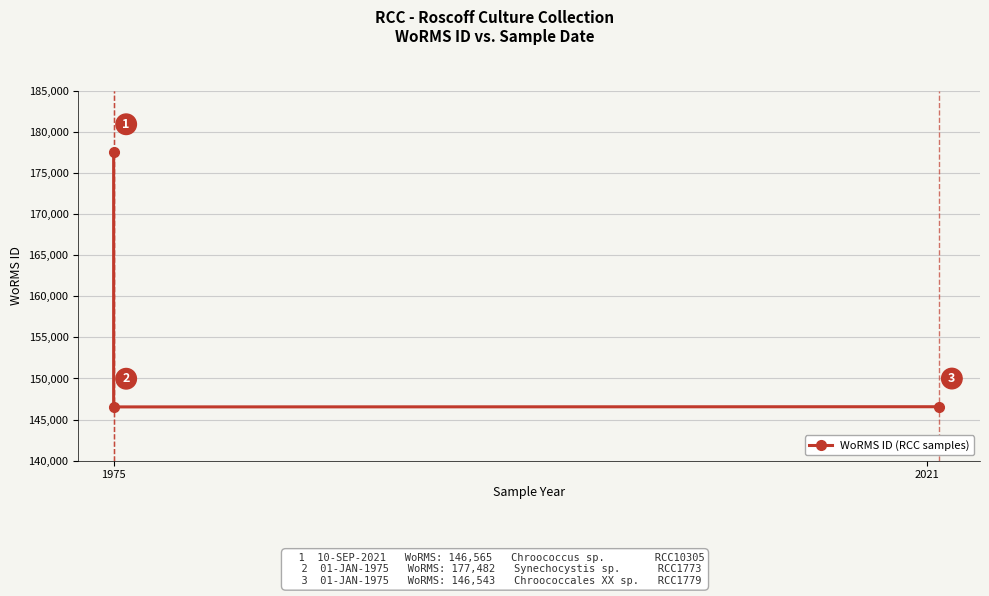

What is the sum of the values at 1975 and 2021?

324025